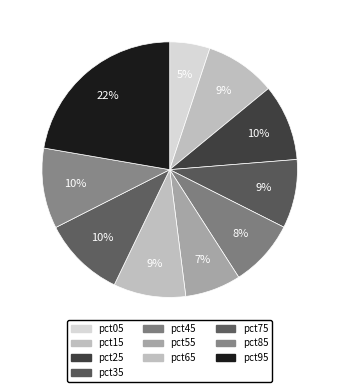

To the nearest percent, what portion does pct45 represent?

8%